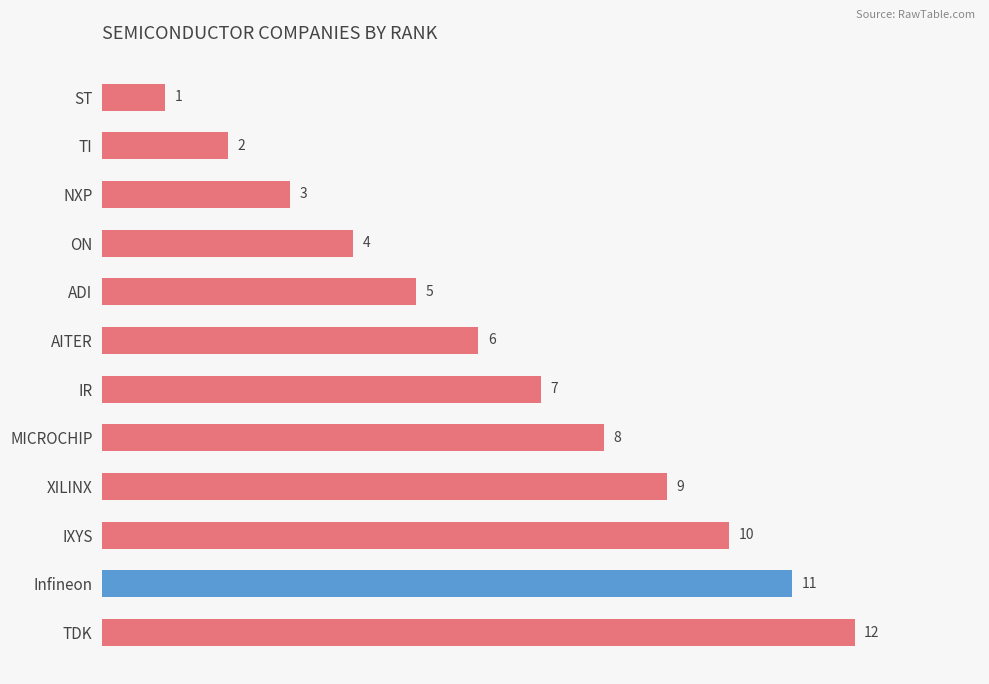

Are the bars grouped side by side (vs. stacked)?

No